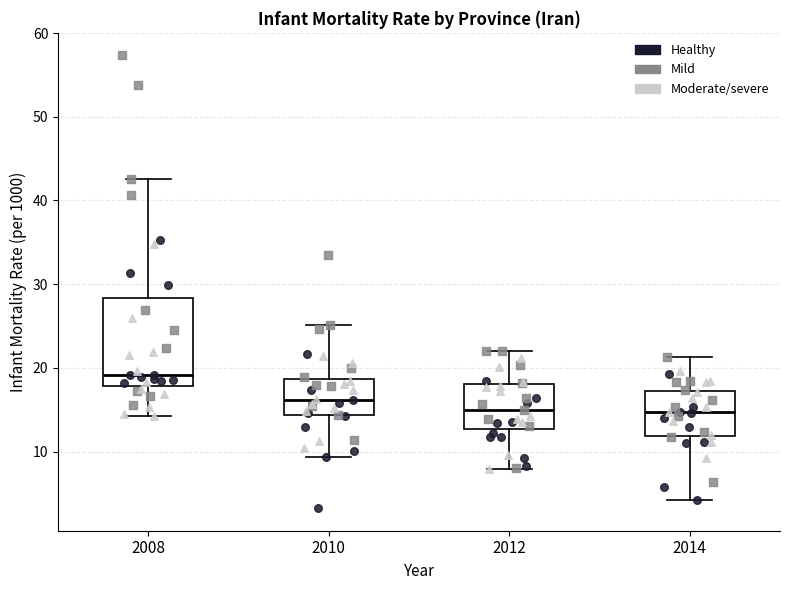

Reading left to right, transcribe this box plot: for each box, give where its median line is, the range the box spans, and where its two whiskers end, as read against the y-axis. The values are not printed on the chart, so give them approximately, as read against the axis.

2008: median 19, box 18 to 28, whiskers 14 to 43
2010: median 16, box 14 to 19, whiskers 9 to 25
2012: median 15, box 13 to 18, whiskers 8 to 22
2014: median 15, box 12 to 17, whiskers 4 to 21